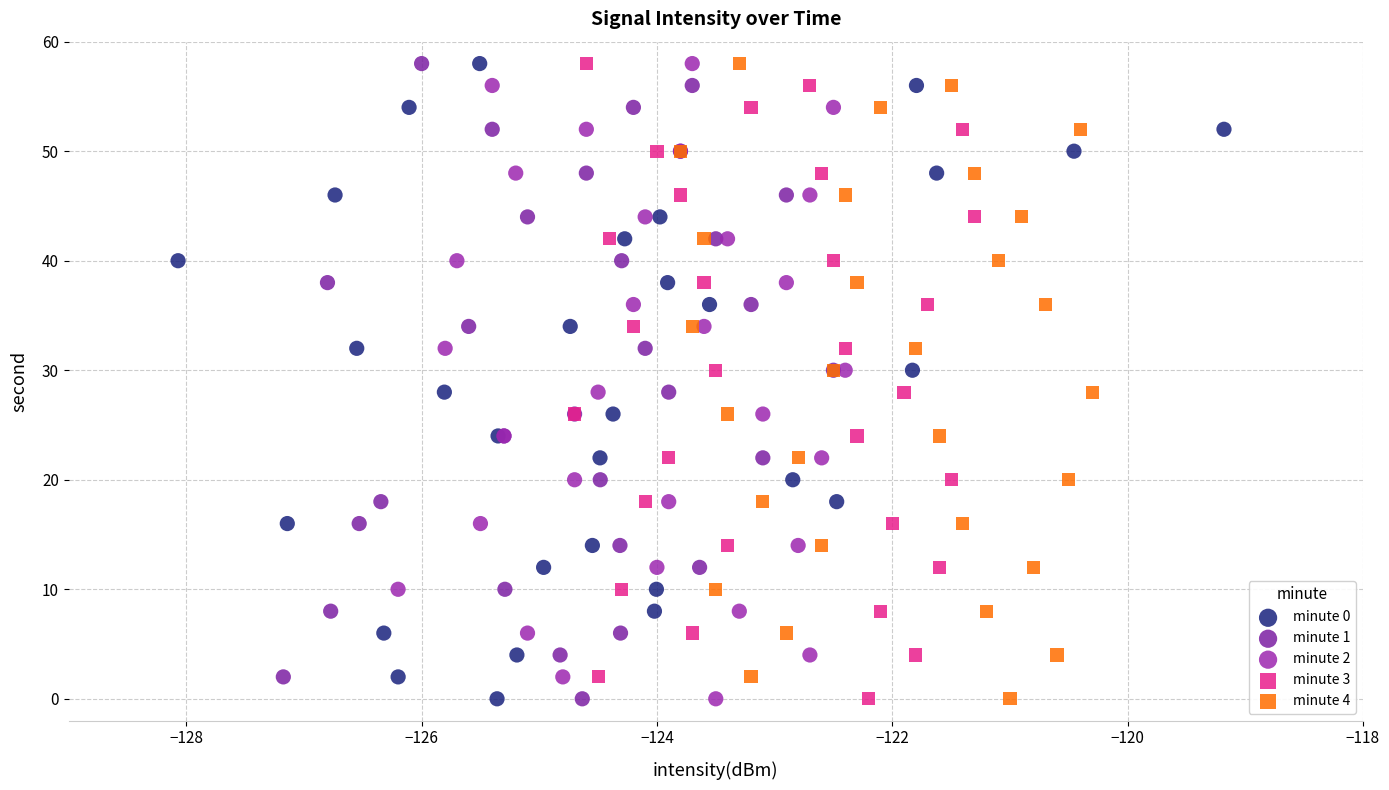

What are all the series names shown in the legend?

minute 0, minute 1, minute 2, minute 3, minute 4